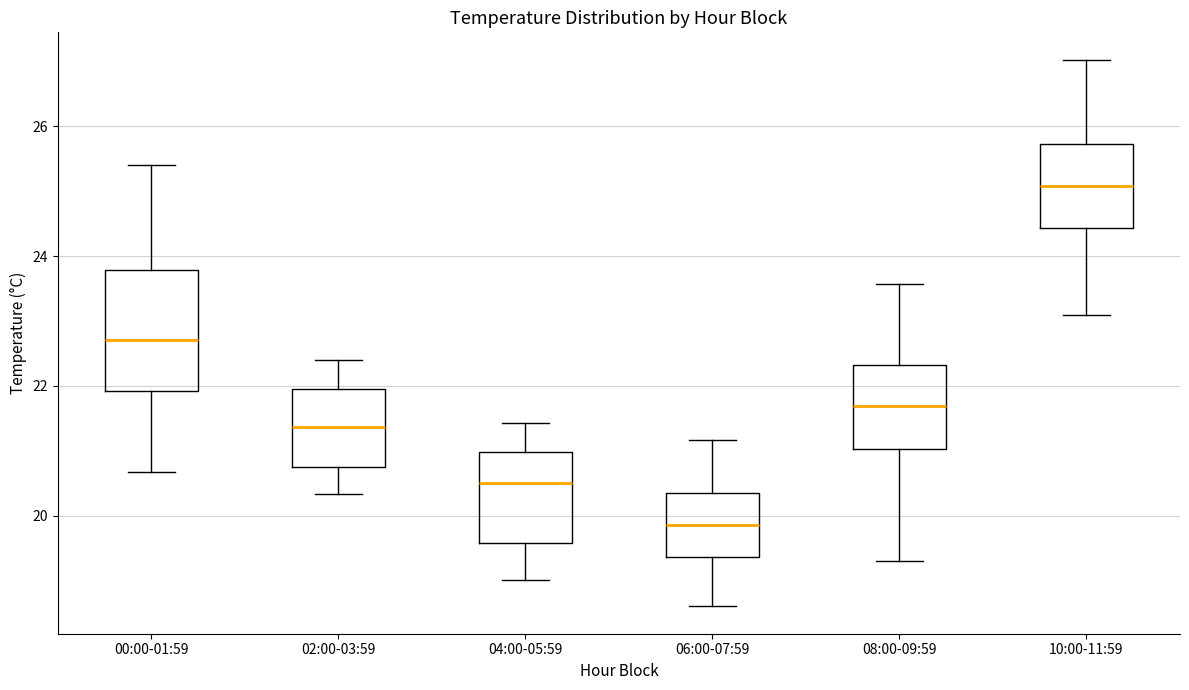

Which box's median line is the lowest?

06:00-07:59